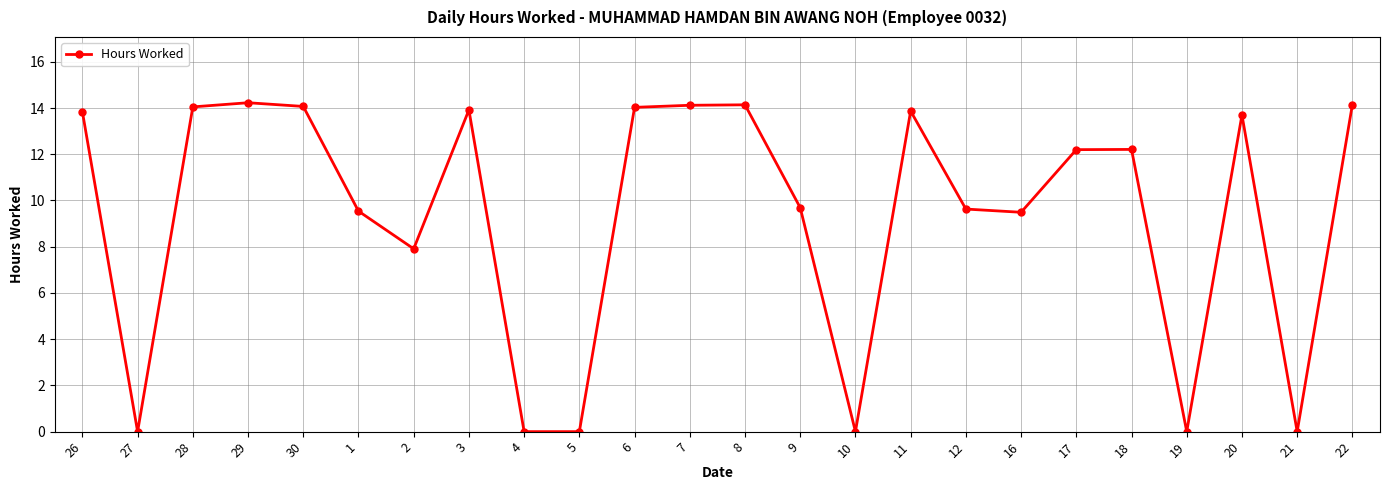

How many data points are less than 12?

11